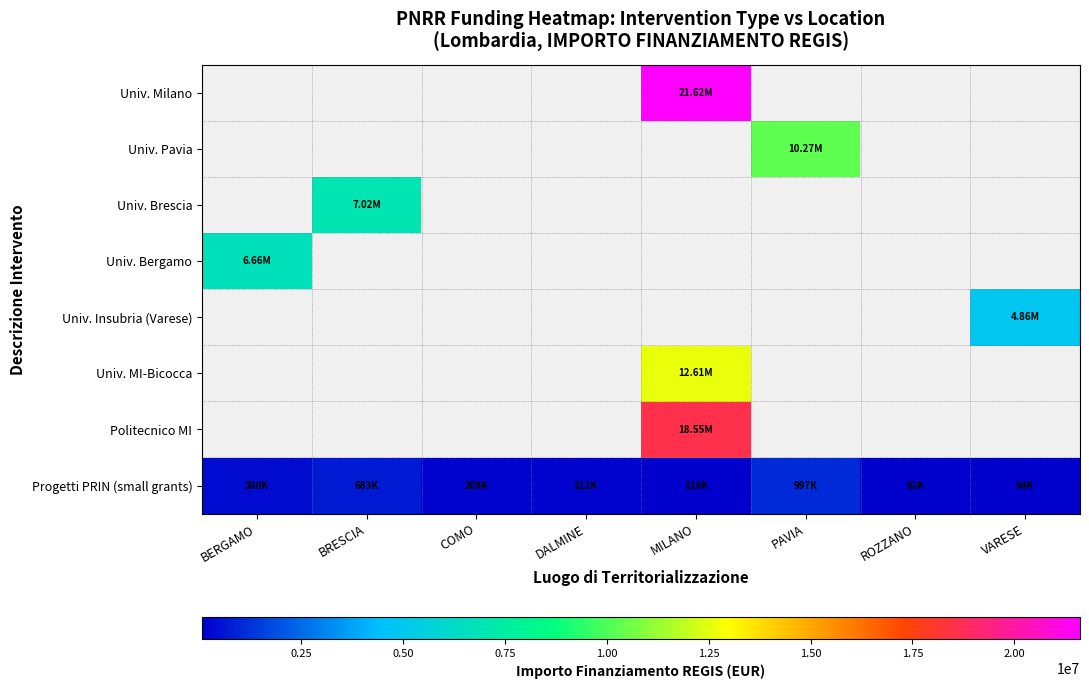

What is the smallest value displayed?

62062.4